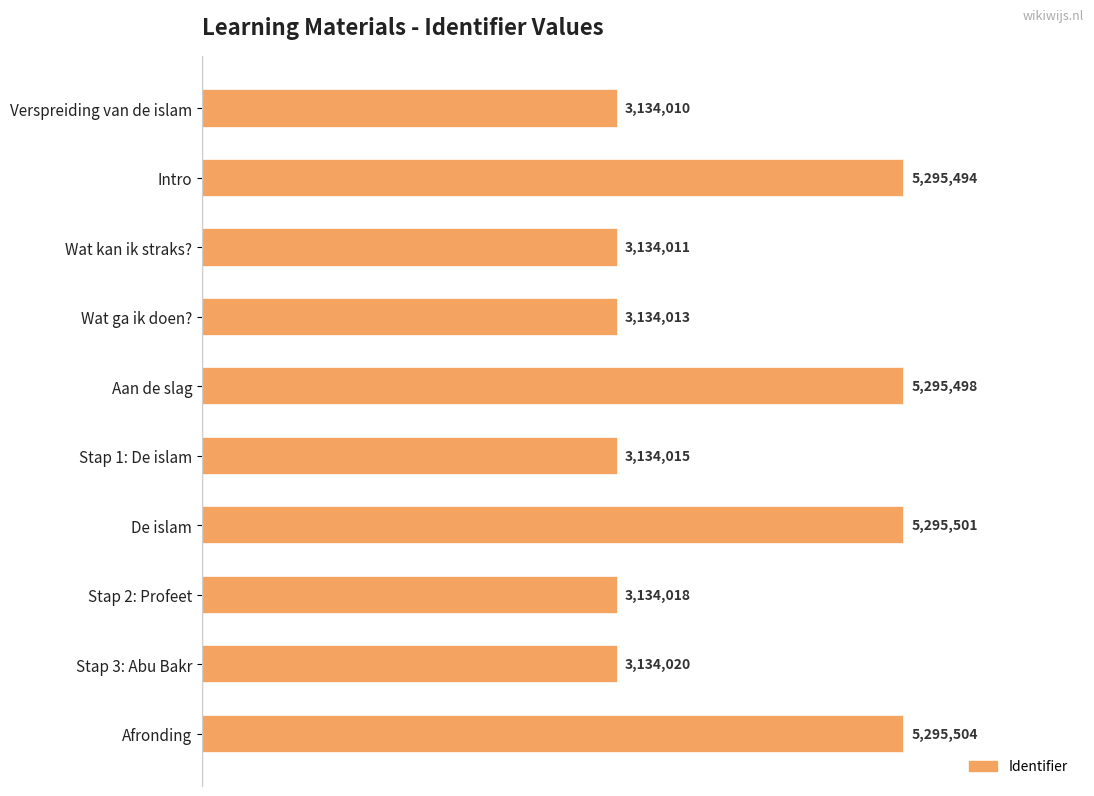

List the labels in order of value, smallest first.

Verspreiding van de islam, Wat kan ik straks?, Wat ga ik doen?, Stap 1: De islam, Stap 2: Profeet, Stap 3: Abu Bakr, Intro, Aan de slag, De islam, Afronding